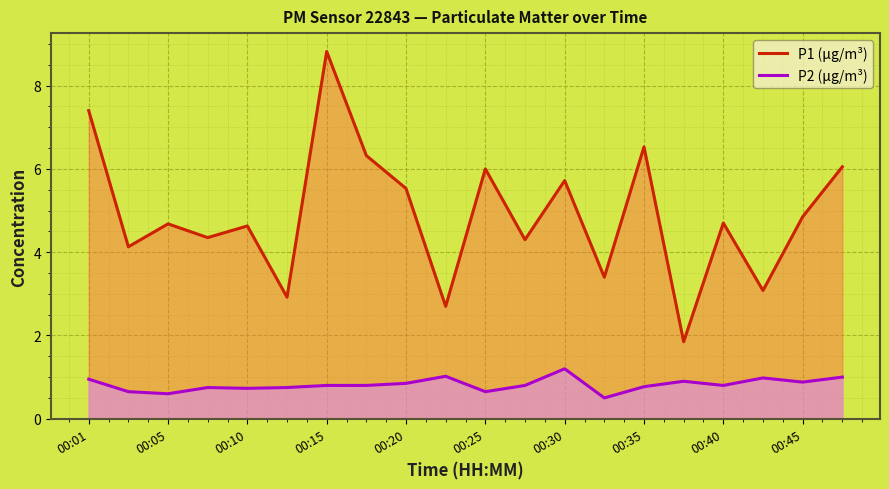

What is the minimum value for P1 (μg/m³)?

1.9